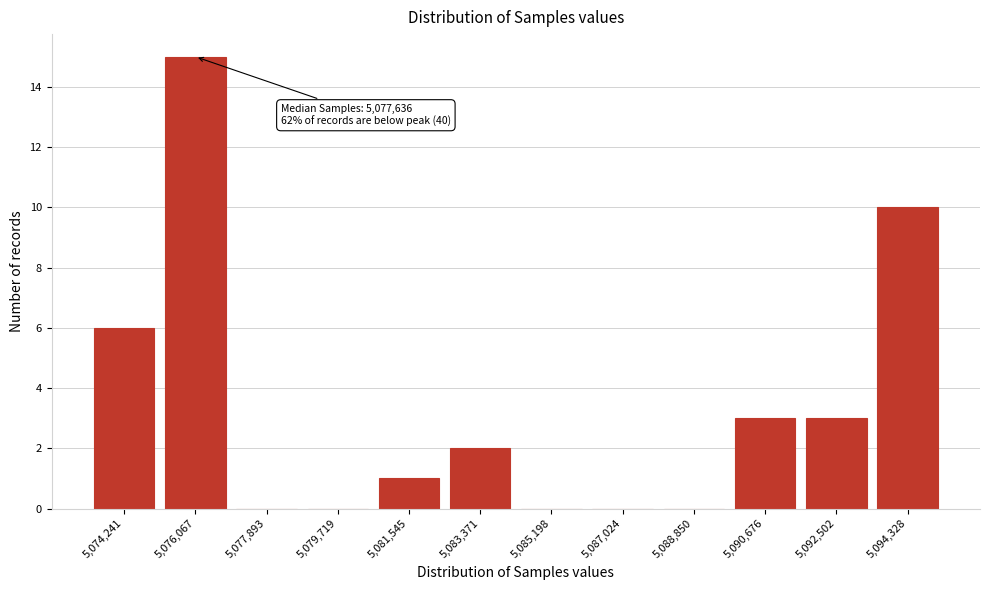

Reading right to left, list all the values displayed in this chart.

5,094,328=10	5,092,502=3	5,090,676=3	5,088,850=0	5,087,024=0	5,085,198=0	5,083,371=2	5,081,545=1	5,079,719=0	5,077,893=0	5,076,067=15	5,074,241=6